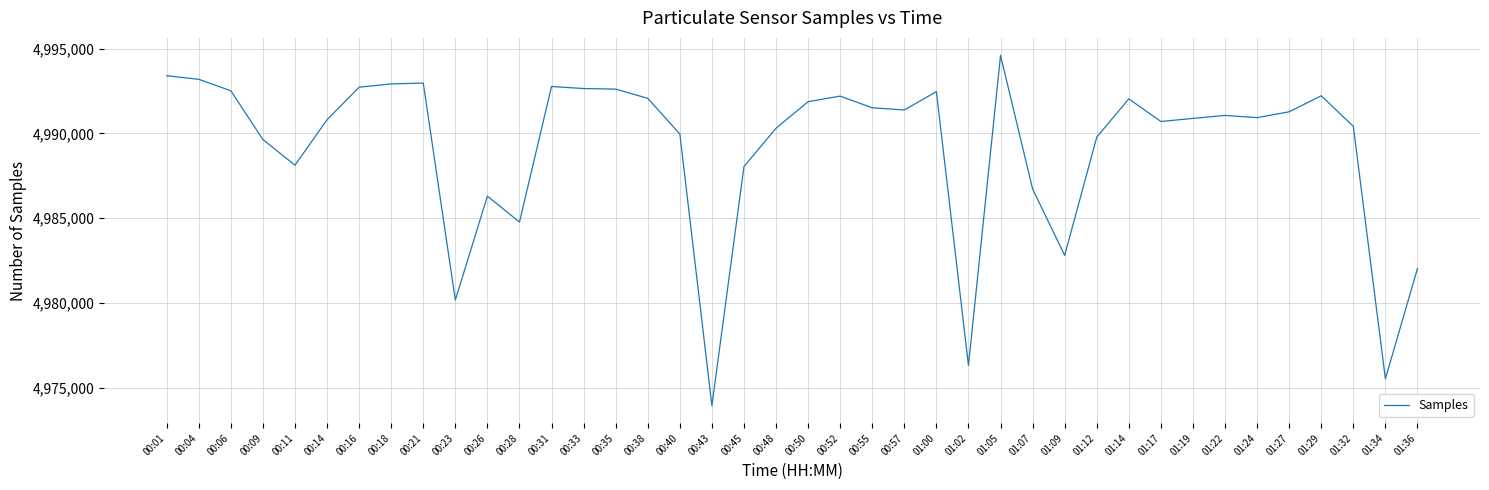

What is the sum of all values?

199566787